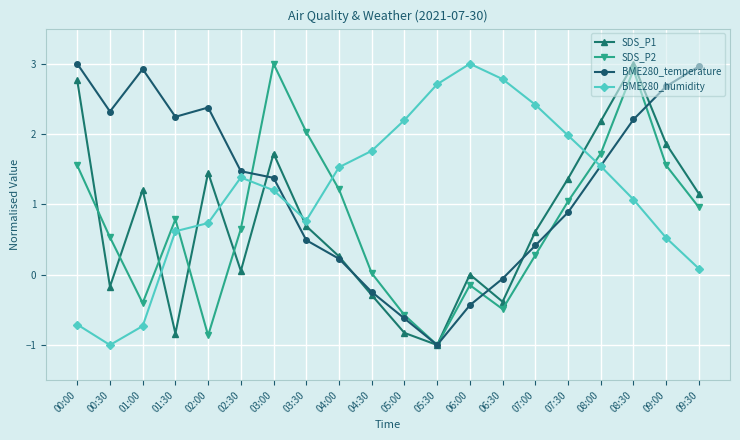

True or false: BME280_humidity and SDS_P1 intersect in this chart.

True